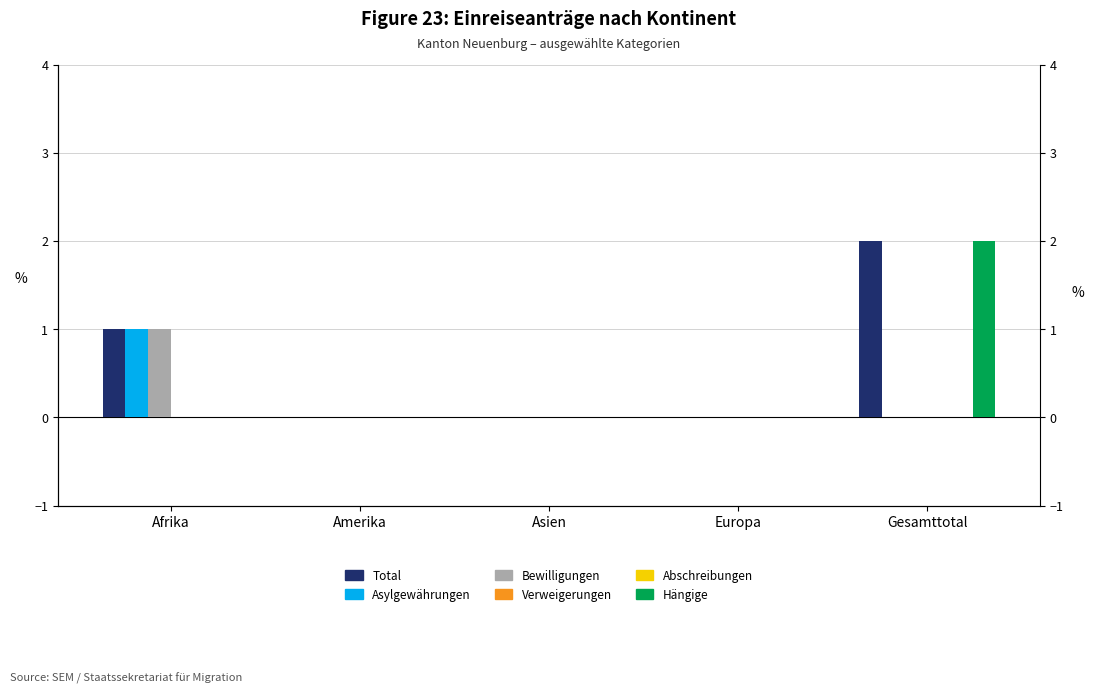

Is it true that Abschreibungen equals 0 at Asien?

True